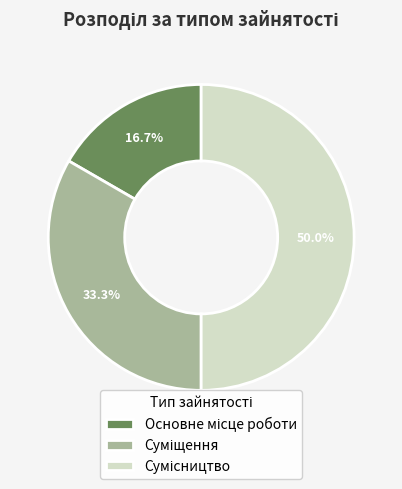

Count the number of slices in the pie.

3